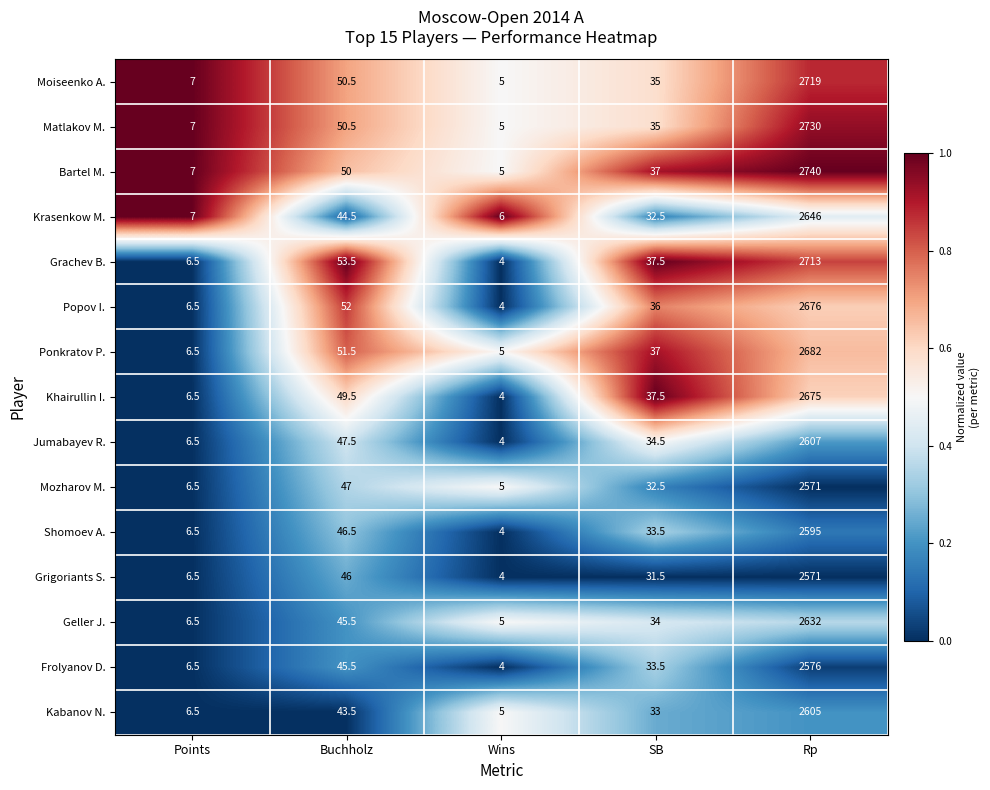

How many categories are shown in the chart?

5